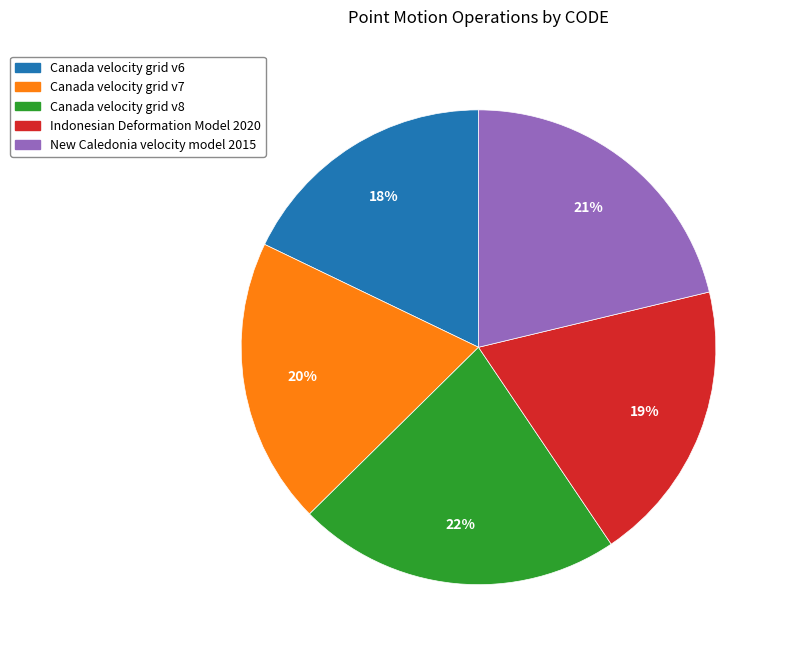

How many slices are in this pie chart?

5